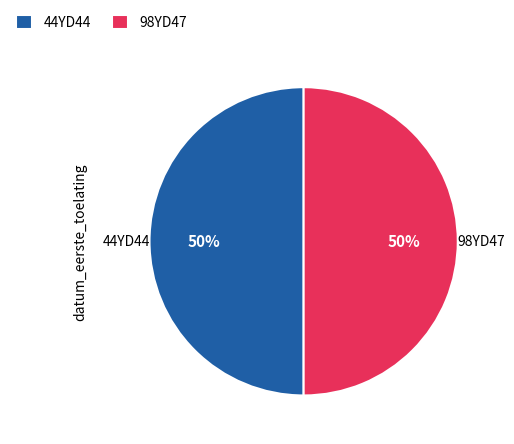

How many segments does this pie chart have?

2